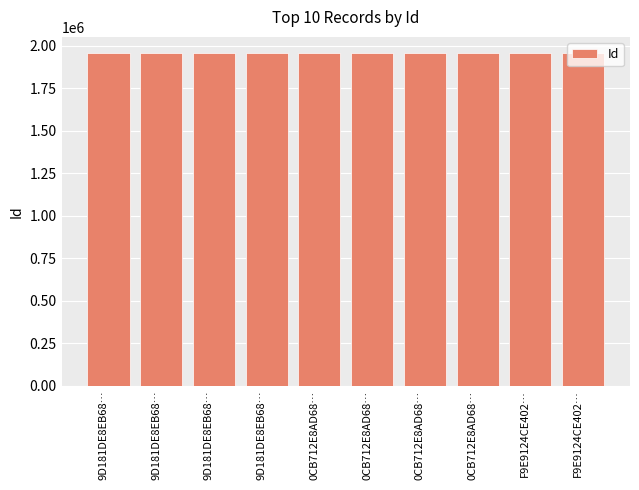

At which label is the value closest to 1955461?

0CB712E8AD68…